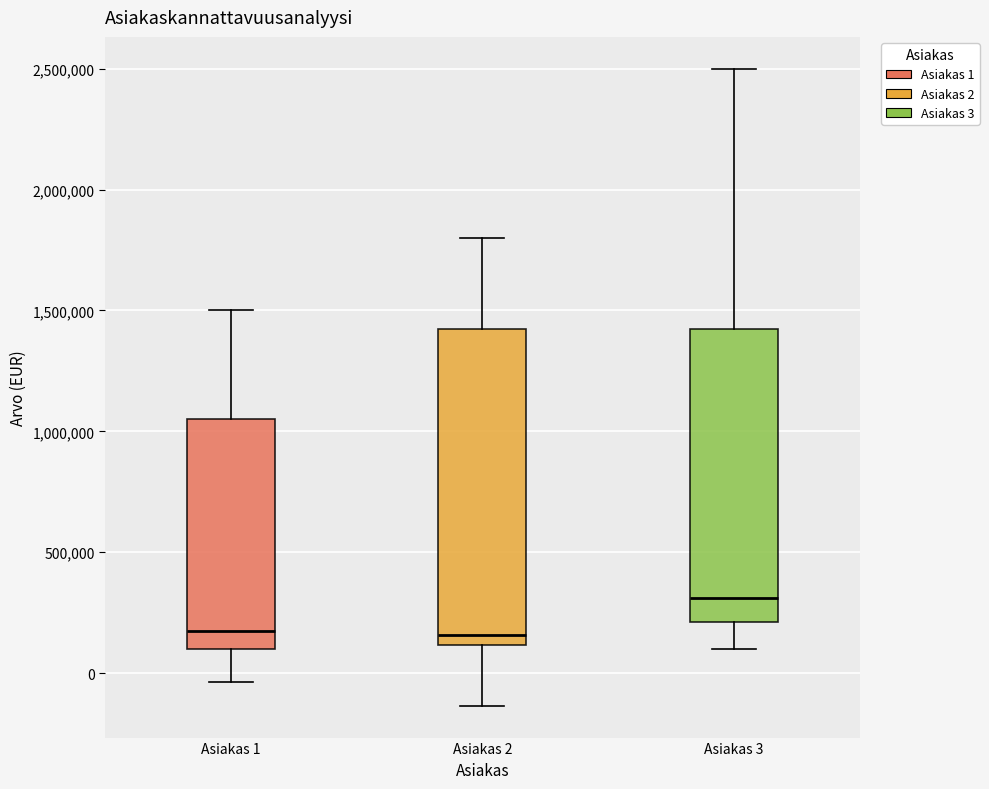

Comparing the boxes themselves (not the whiskers), which one is the tallest?

Asiakas 2